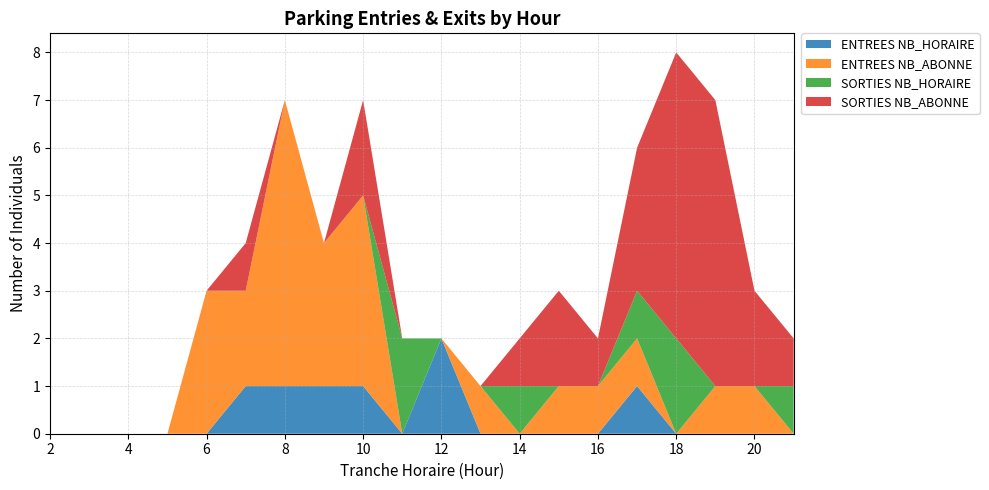

Reading right to left, list all the values displayed in this chart.

ENTREES NB_HORAIRE: 21=0	20=0	19=0	18=0	17=1	16=0	15=0	14=0	13=0	12=2	11=0	10=1	9=1	8=1	7=1	6=0	5=0	4=0	3=0	2=0
ENTREES NB_ABONNE: 21=0	20=1	19=1	18=0	17=1	16=1	15=1	14=0	13=1	12=0	11=0	10=4	9=3	8=6	7=2	6=3	5=0	4=0	3=0	2=0
SORTIES NB_HORAIRE: 21=1	20=0	19=0	18=2	17=1	16=0	15=0	14=1	13=0	12=0	11=2	10=0	9=0	8=0	7=0	6=0	5=0	4=0	3=0	2=0
SORTIES NB_ABONNE: 21=1	20=2	19=6	18=6	17=3	16=1	15=2	14=1	13=0	12=0	11=0	10=2	9=0	8=0	7=1	6=0	5=0	4=0	3=0	2=0